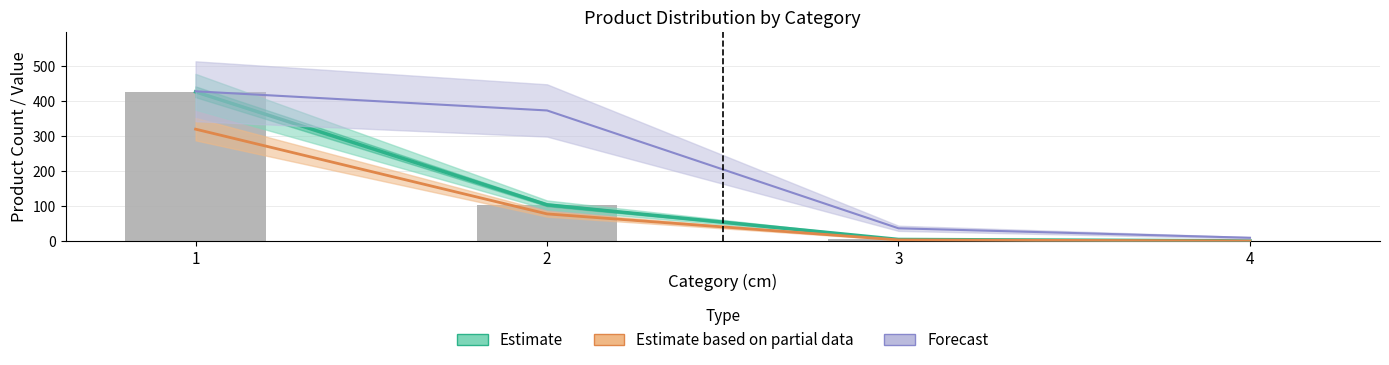

Are the bars horizontal?

No